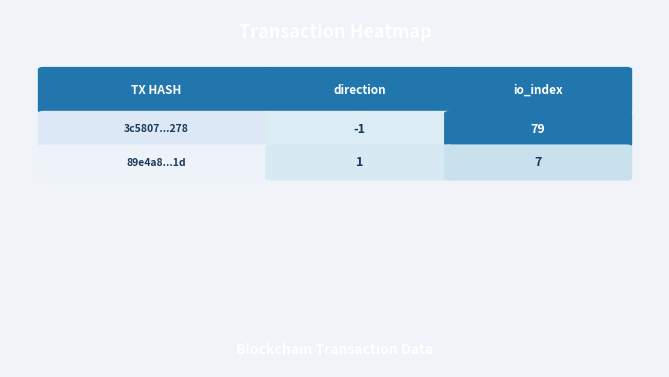

True or false: 89e4a8c952fd2f4d34f6ca8a63d991a973c5f1d has a value of 7 at 1.

True